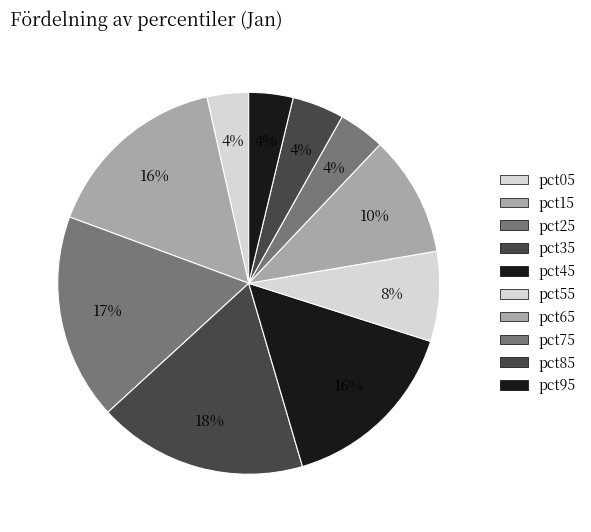

To the nearest percent, what portion does pct75 represent?

4%